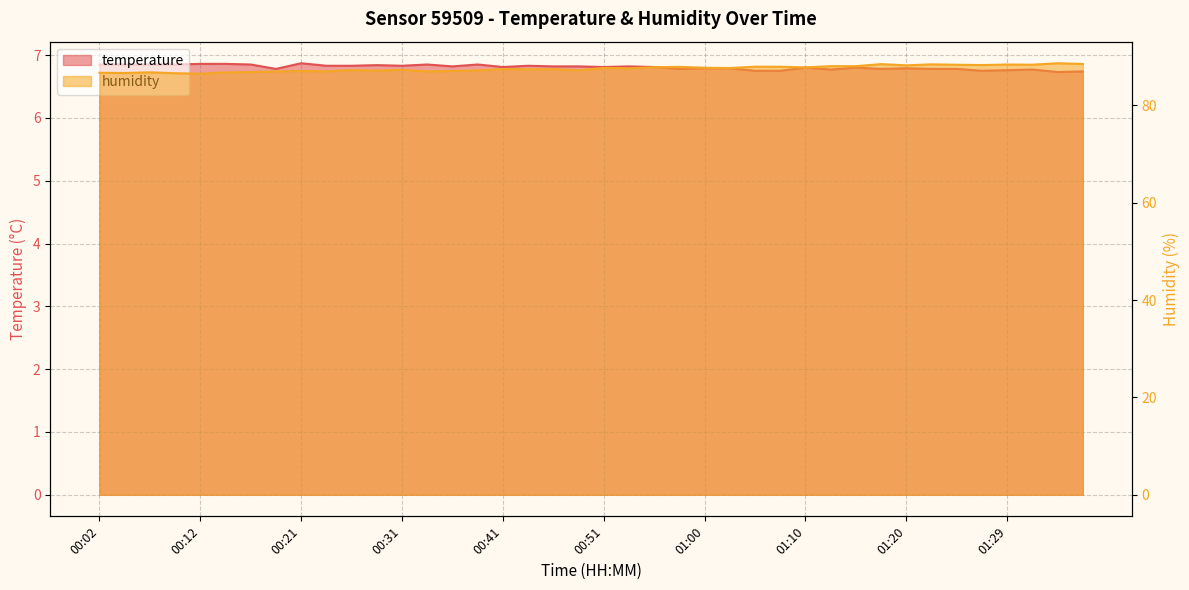

What is the difference between the maximum and minimum values in the humidity series?

2.2